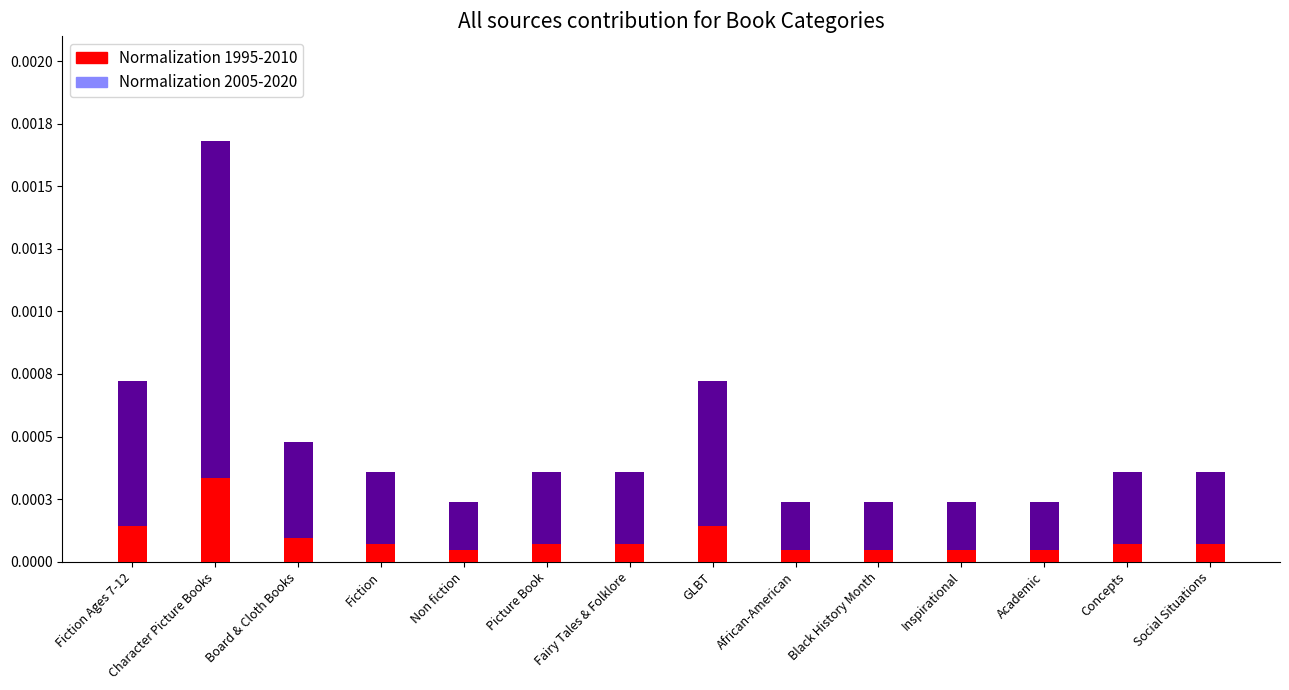

Count the number of categories in the chart.

14